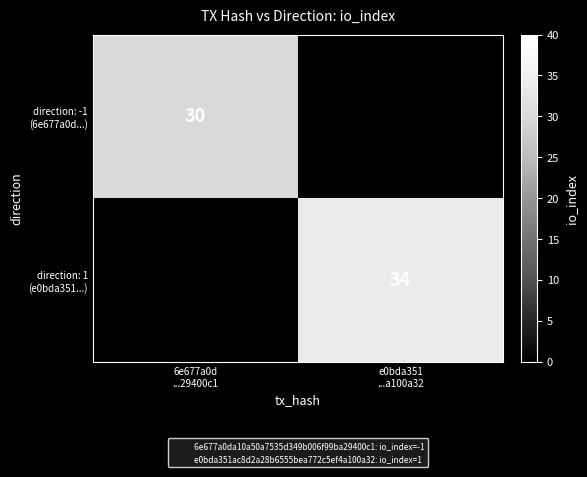

What is the difference between the maximum and minimum values in the direction: 1 (e0bda351...) series?

34